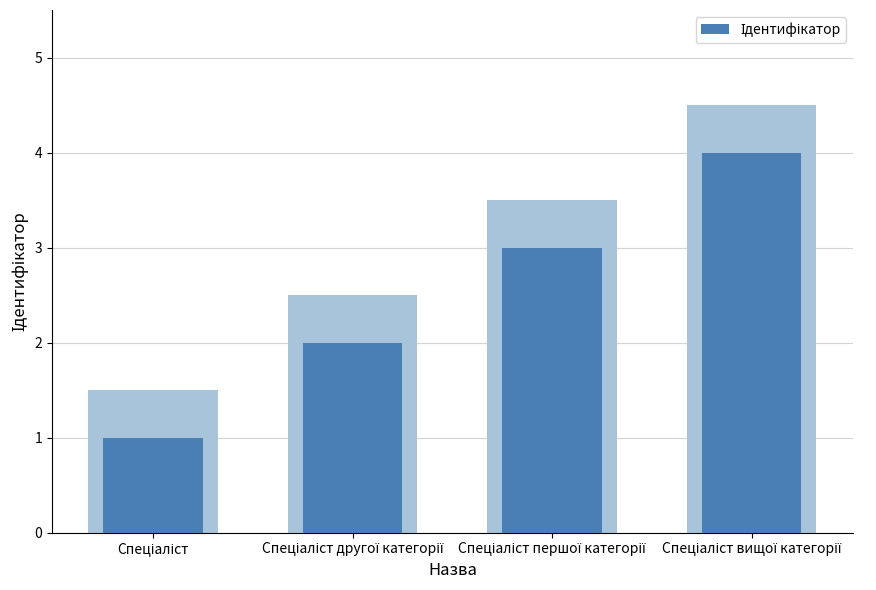

Approximately how many times larger is the value at Спеціаліст вищої категорії compared to Спеціаліст першої категорії?

1.3